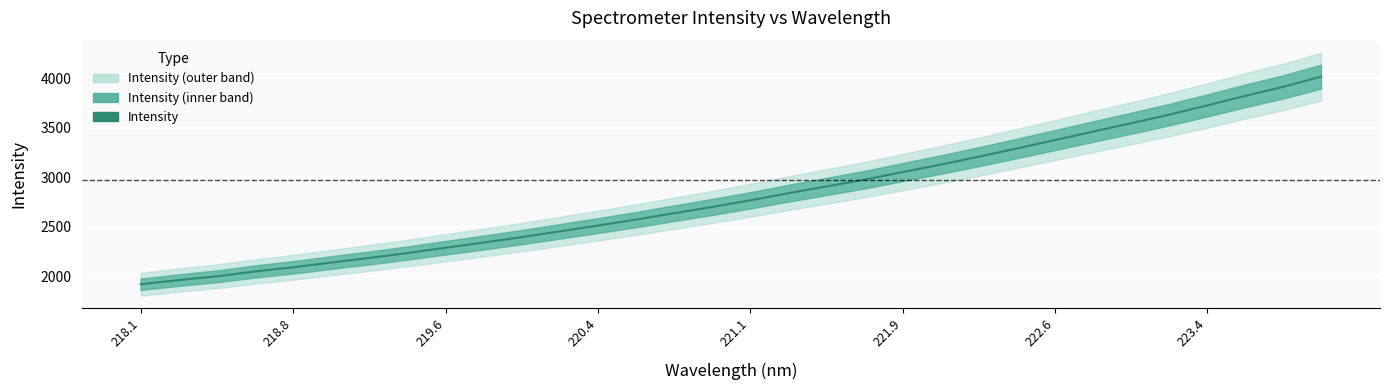

Reading left to right, what are all the values shown in this chart?

1919.3	1961.6	1999.6	2048.6	2090.7	2138.7	2185.4	2234.8	2288.4	2341.3	2395.8	2454.2	2512.7	2572.9	2637.4	2700.8	2767.9	2839.5	2907.8	2976.4	3053.3	3128.8	3208.7	3291.6	3376.3	3462.1	3546.5	3633.2	3726.2	3822.9	3914.2	4017.9